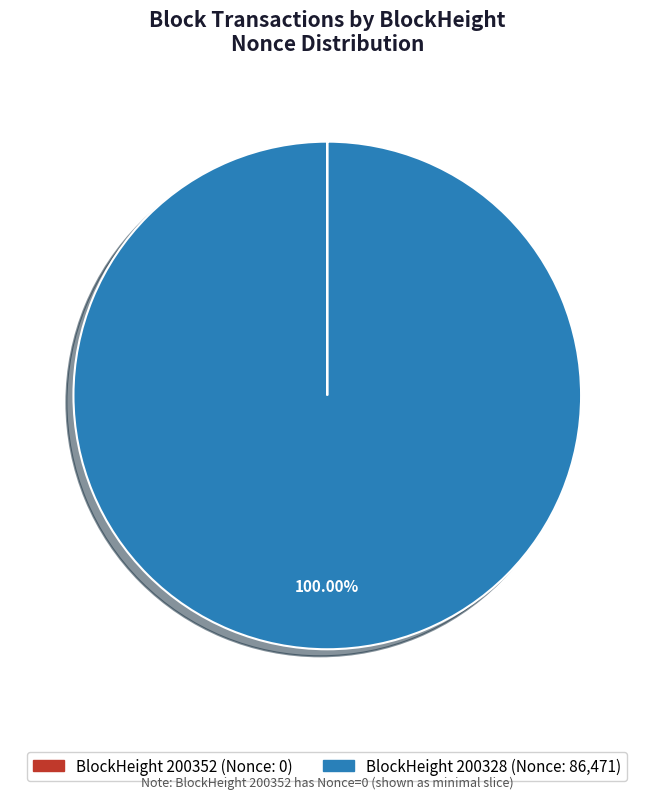

To the nearest percent, what is the average slice percentage?

50%